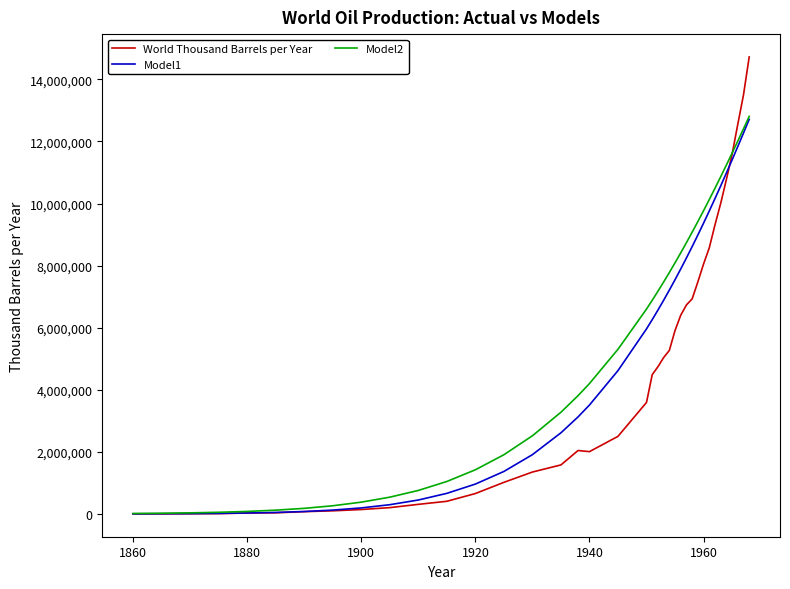

Which series has the widest spread of values?

World Thousand Barrels per Year